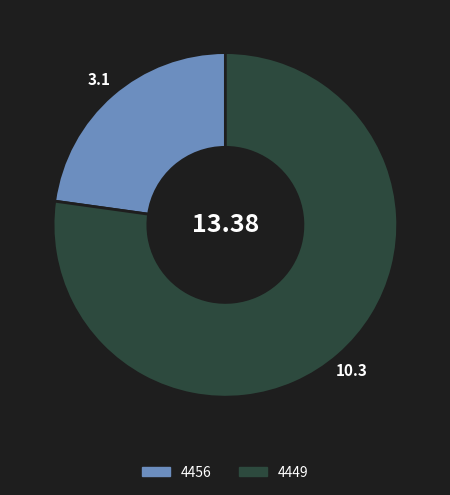

What is the smallest slice in the pie chart?

4456